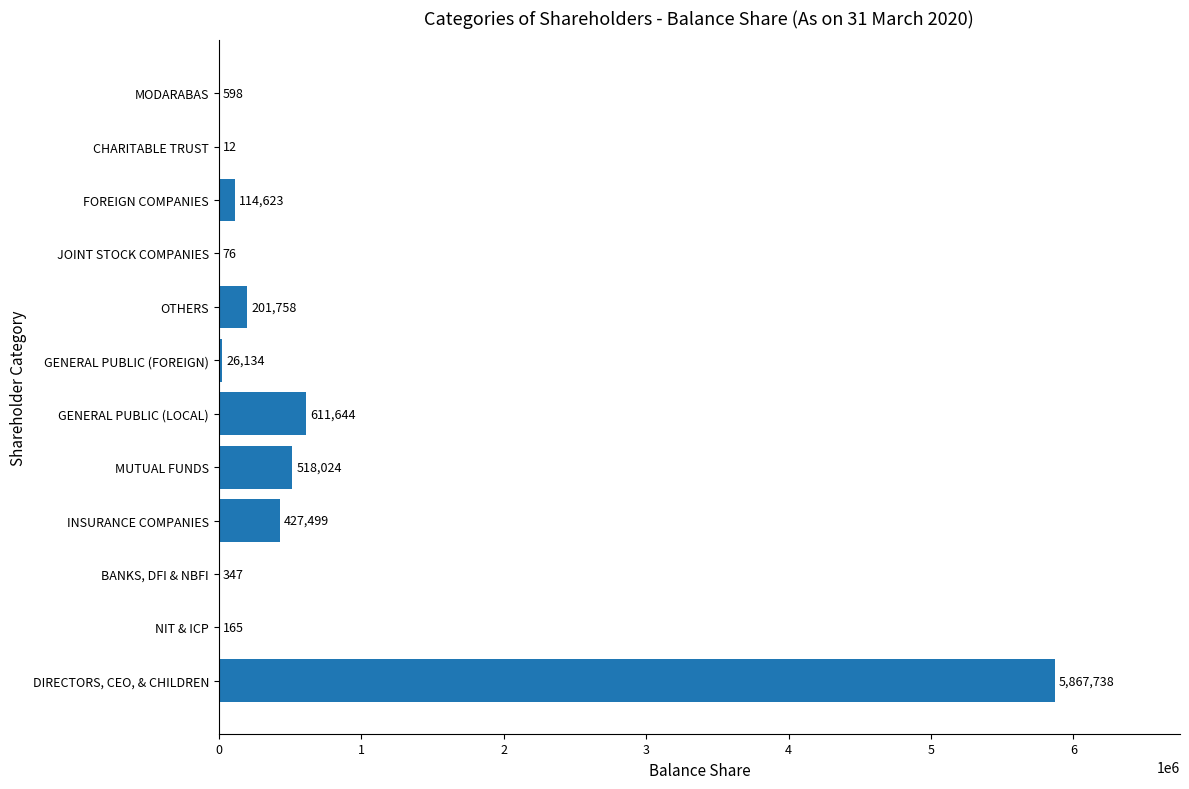

How many distinct data groups are displayed?

1